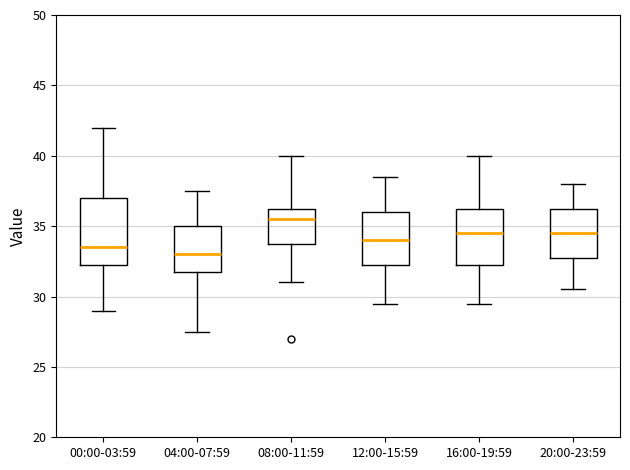

Which box has the highest median line?

08:00-11:59